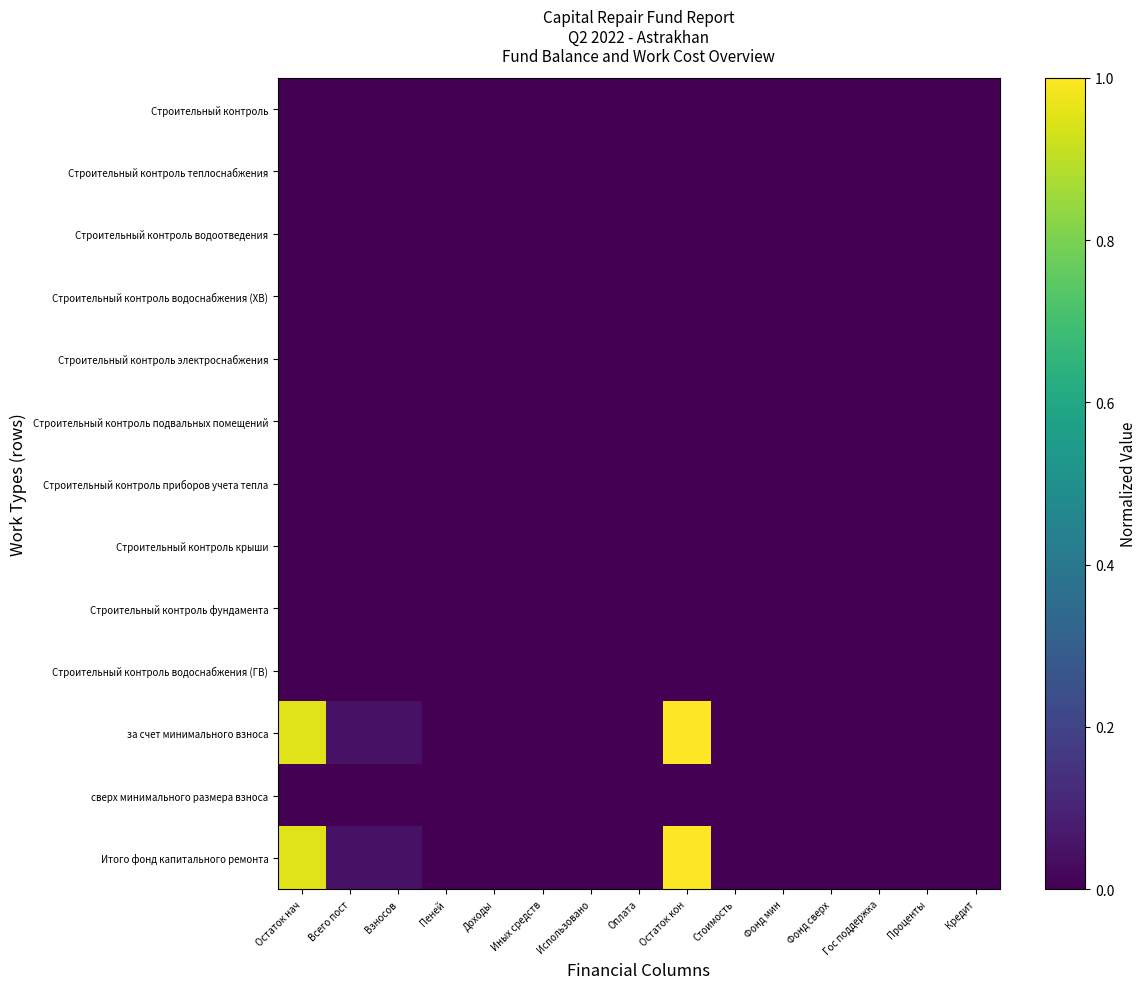

At how many categories does at least one series exceed 0?

5